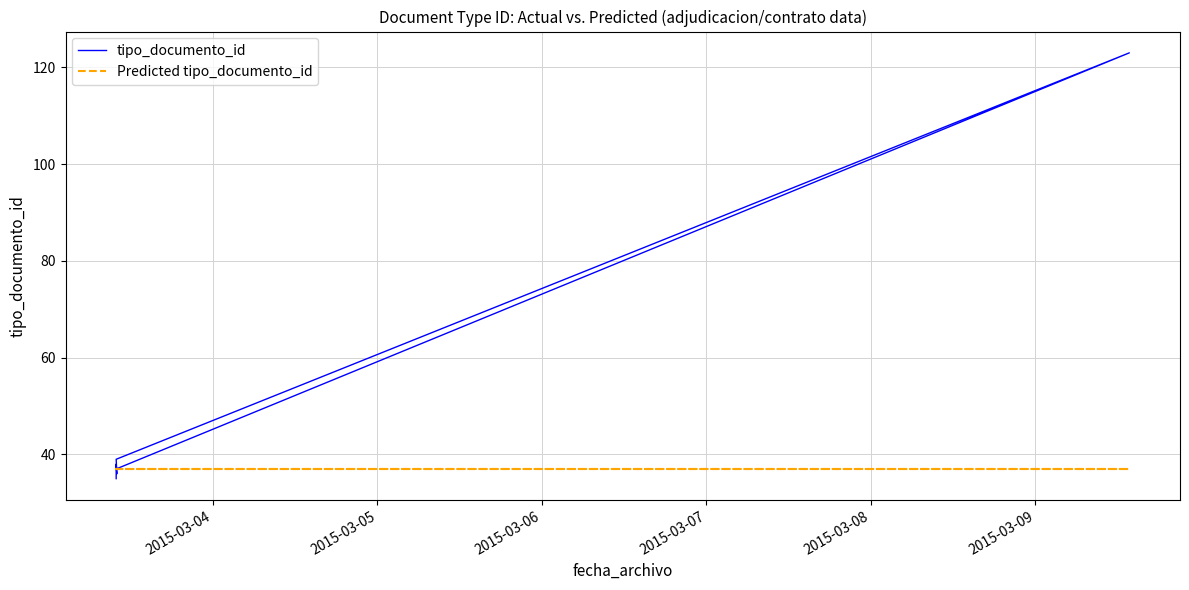

What is the spread (max minus min) of values at 2015-03-06?

1